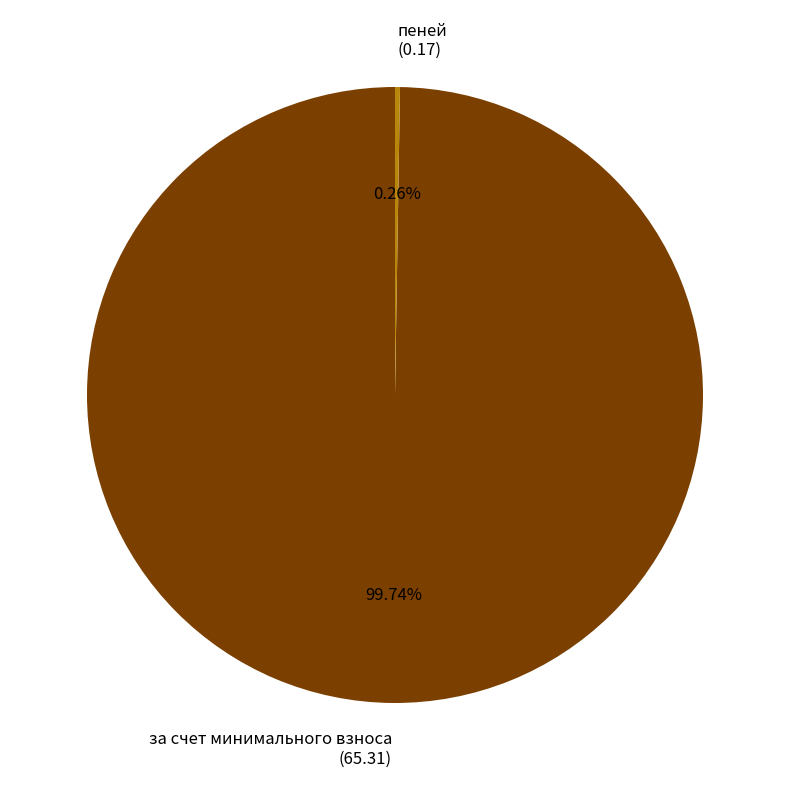

Does any single category account for the majority?

Yes